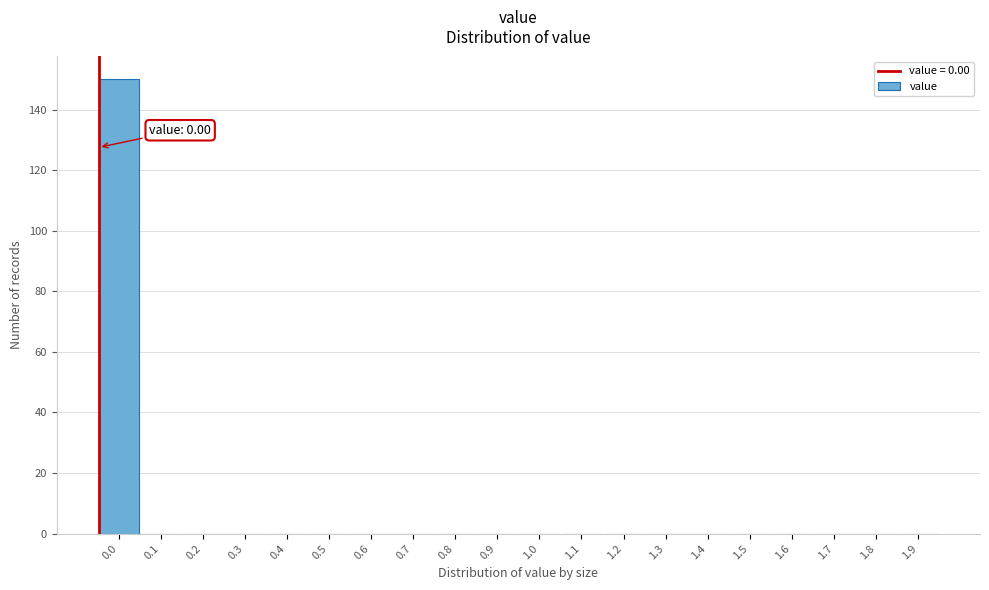

Reading right to left, list all the values displayed in this chart.

1.9=0	1.8=0	1.7=0	1.6=0	1.5=0	1.4=0	1.3=0	1.2=0	1.1=0	1.0=0	0.9=0	0.8=0	0.7=0	0.6=0	0.5=0	0.4=0	0.3=0	0.2=0	0.1=0	0.0=150